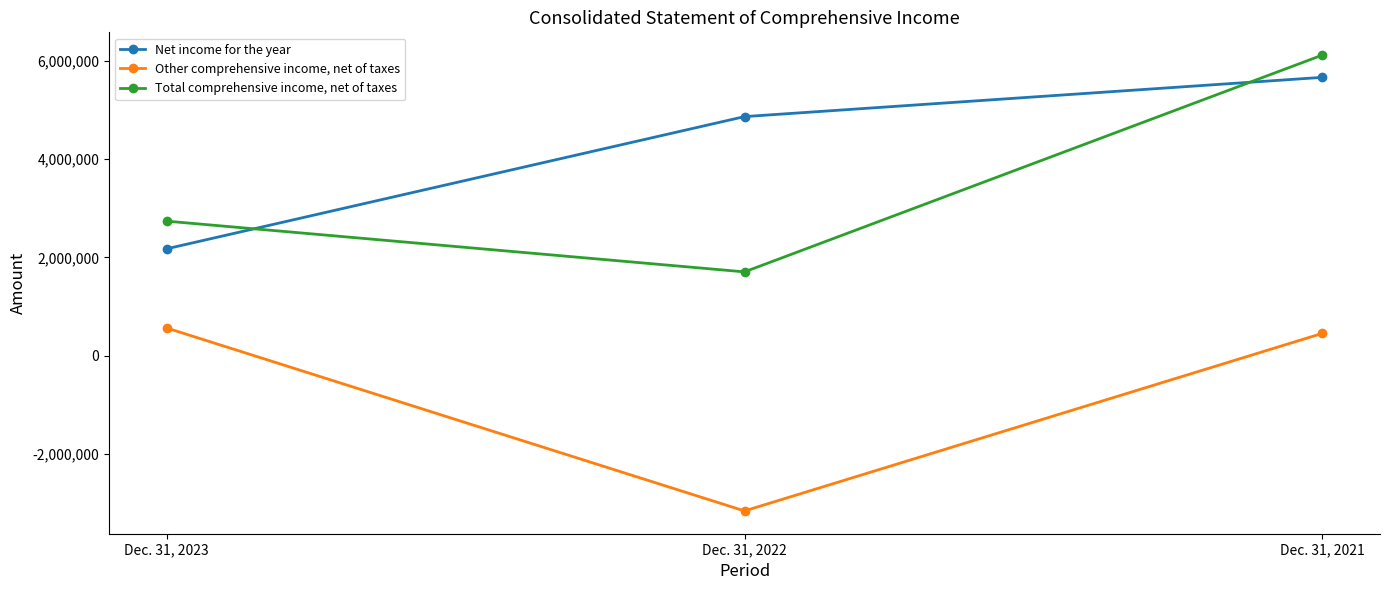

What is the smallest value displayed?

-3162875